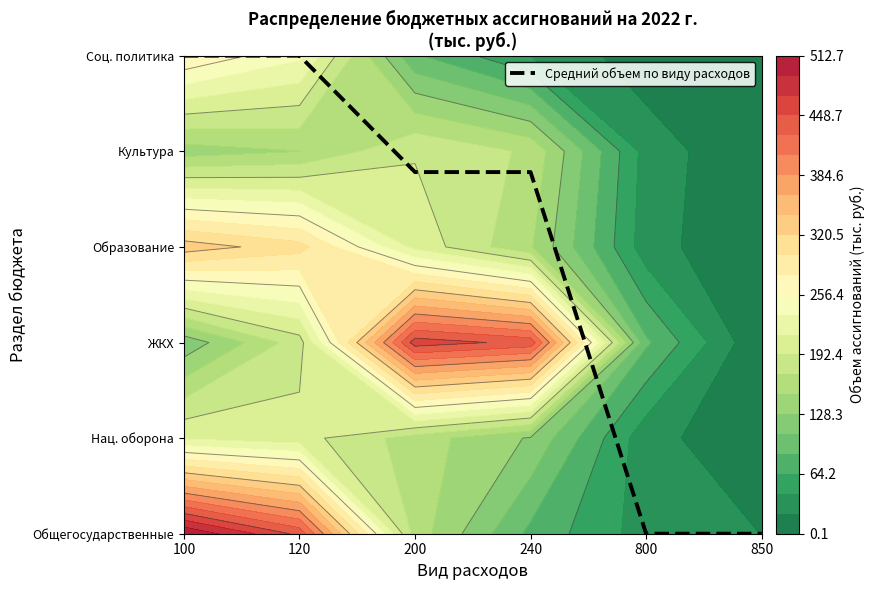

The chart shows a value of 3.2 at 100. True or false?

False